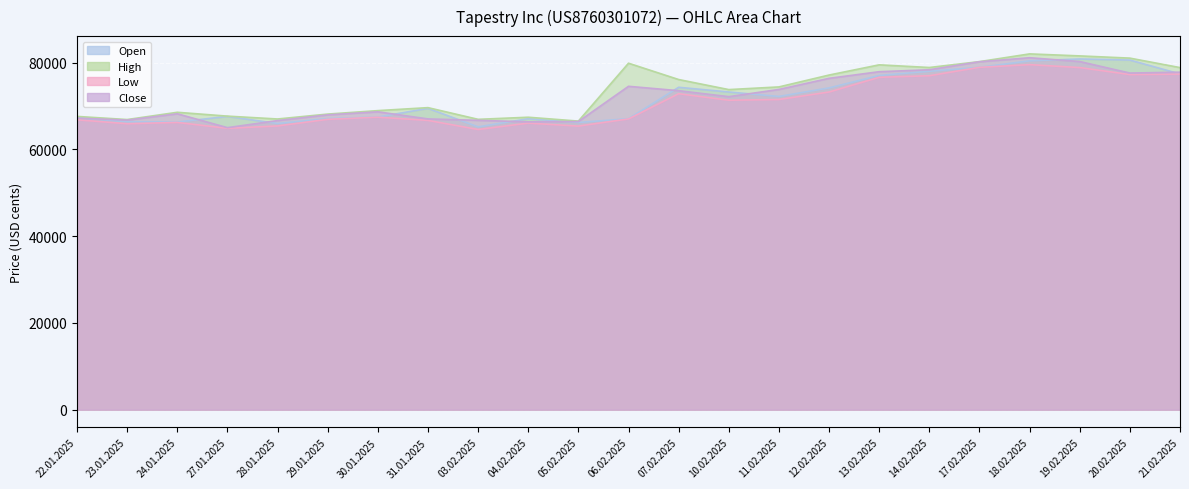

What is the difference between the maximum and minimum values in the Open series?

15649